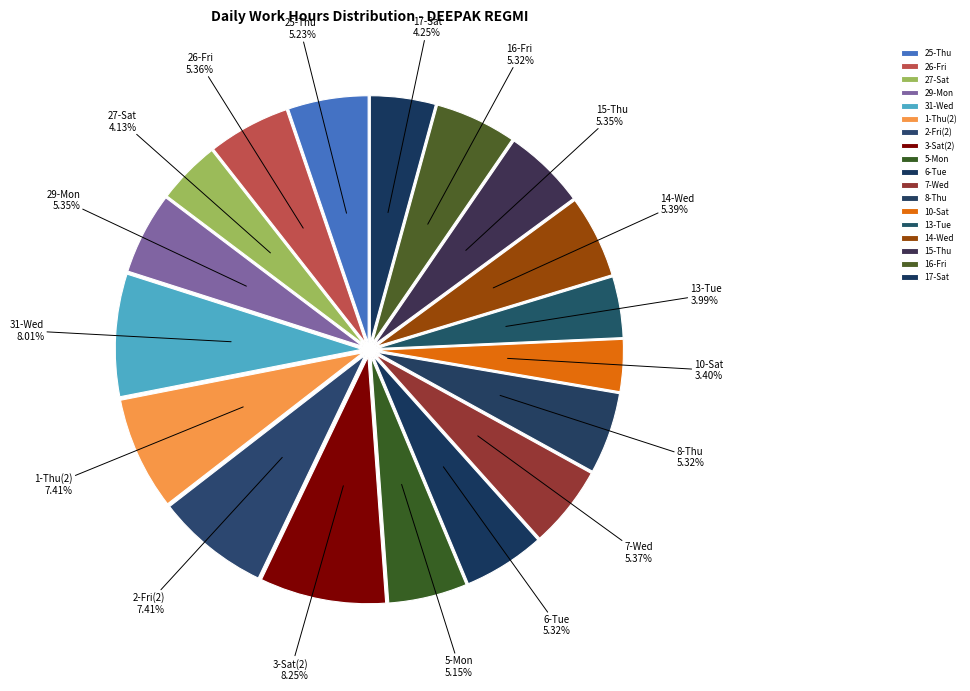

What portion of the pie excludes 8-Thu?

94.7%